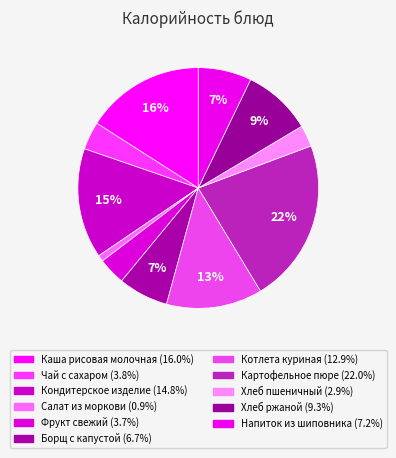

To the nearest percent, what portion does Хлеб ржаной represent?

9%